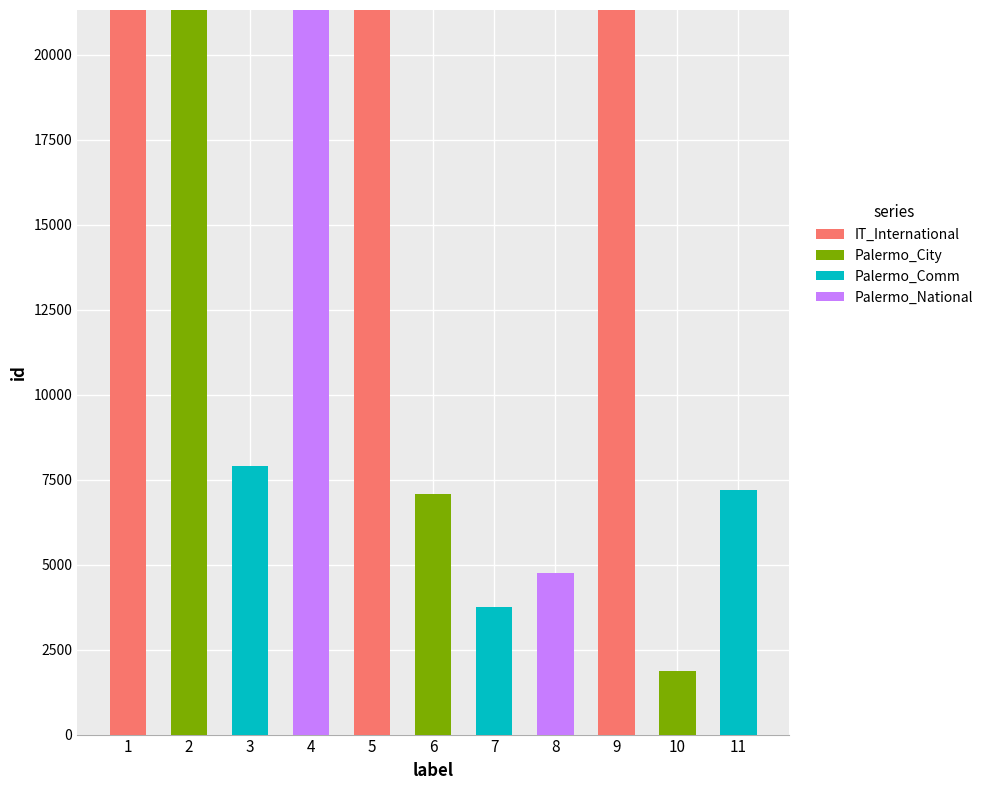

What is the maximum value for IT_International?

21319